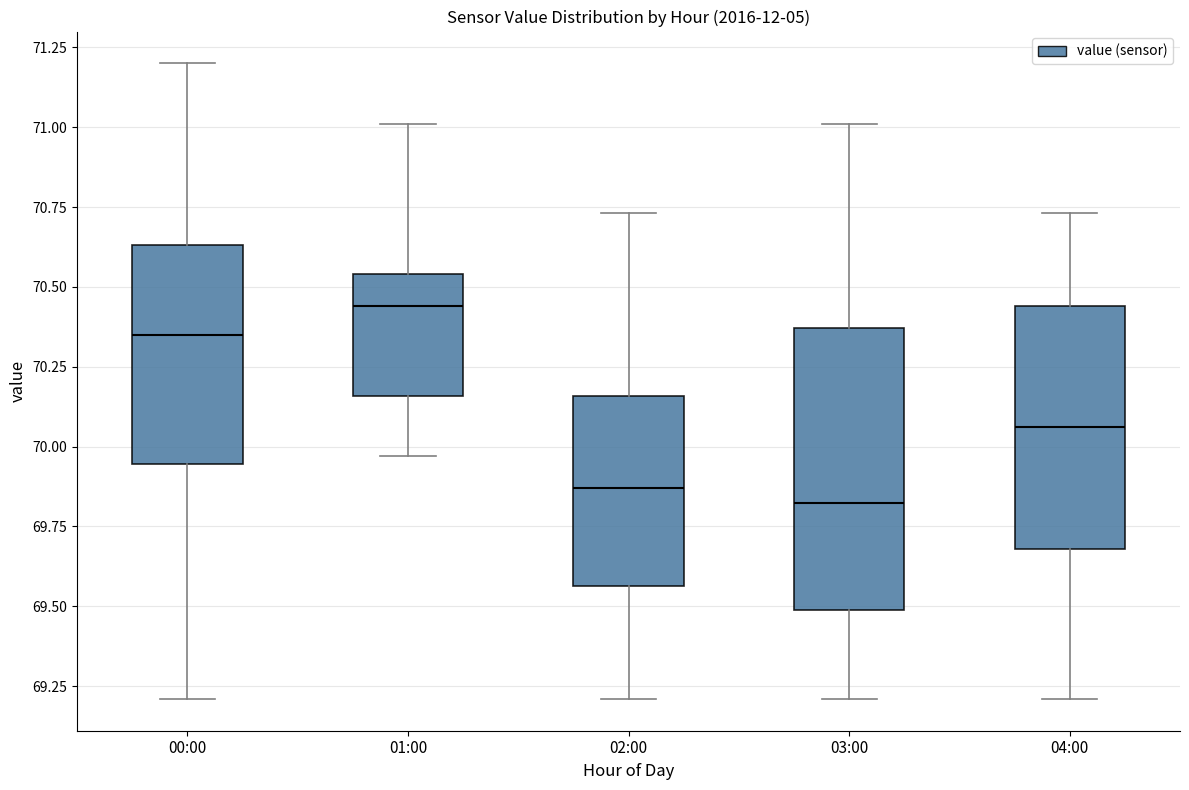

Reading left to right, transcribe this box plot: for each box, give where its median line is, the range the box spans, and where its two whiskers end, as read against the y-axis. The values are not printed on the chart, so give them approximately, as read against the axis.

00:00: median 70.35, box 69.95 to 70.65, whiskers 69.20 to 71.20
01:00: median 70.45, box 70.15 to 70.55, whiskers 69.95 to 71.00
02:00: median 69.85, box 69.55 to 70.15, whiskers 69.20 to 70.75
03:00: median 69.85, box 69.50 to 70.35, whiskers 69.20 to 71.00
04:00: median 70.05, box 69.70 to 70.45, whiskers 69.20 to 70.75